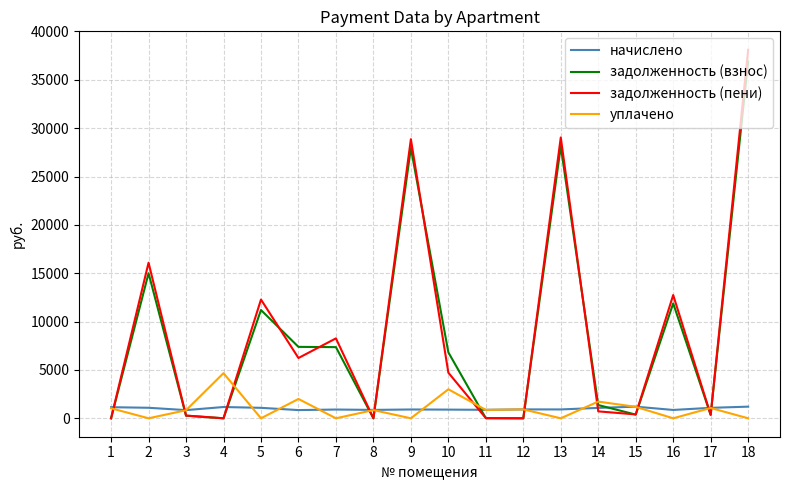

Which series has the largest range (max minus min)?

задолженность (пени)